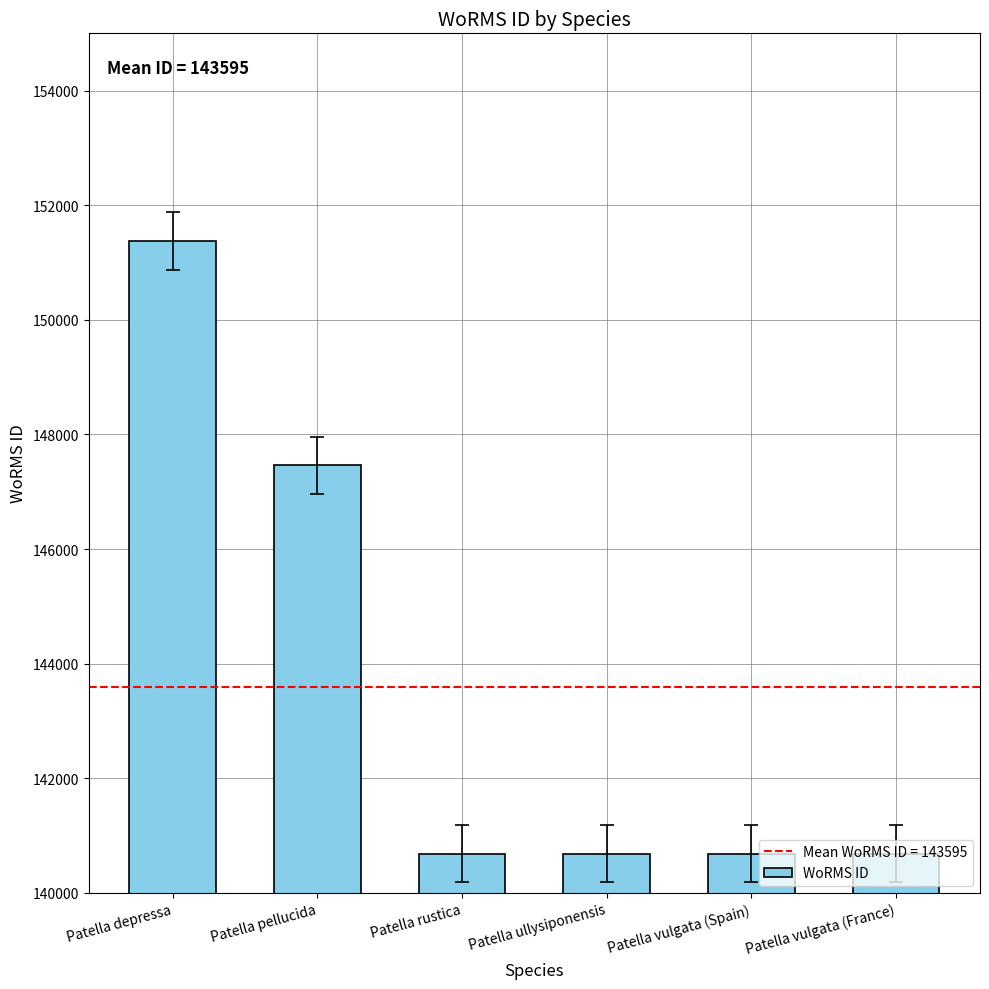

What is the average value?

143595